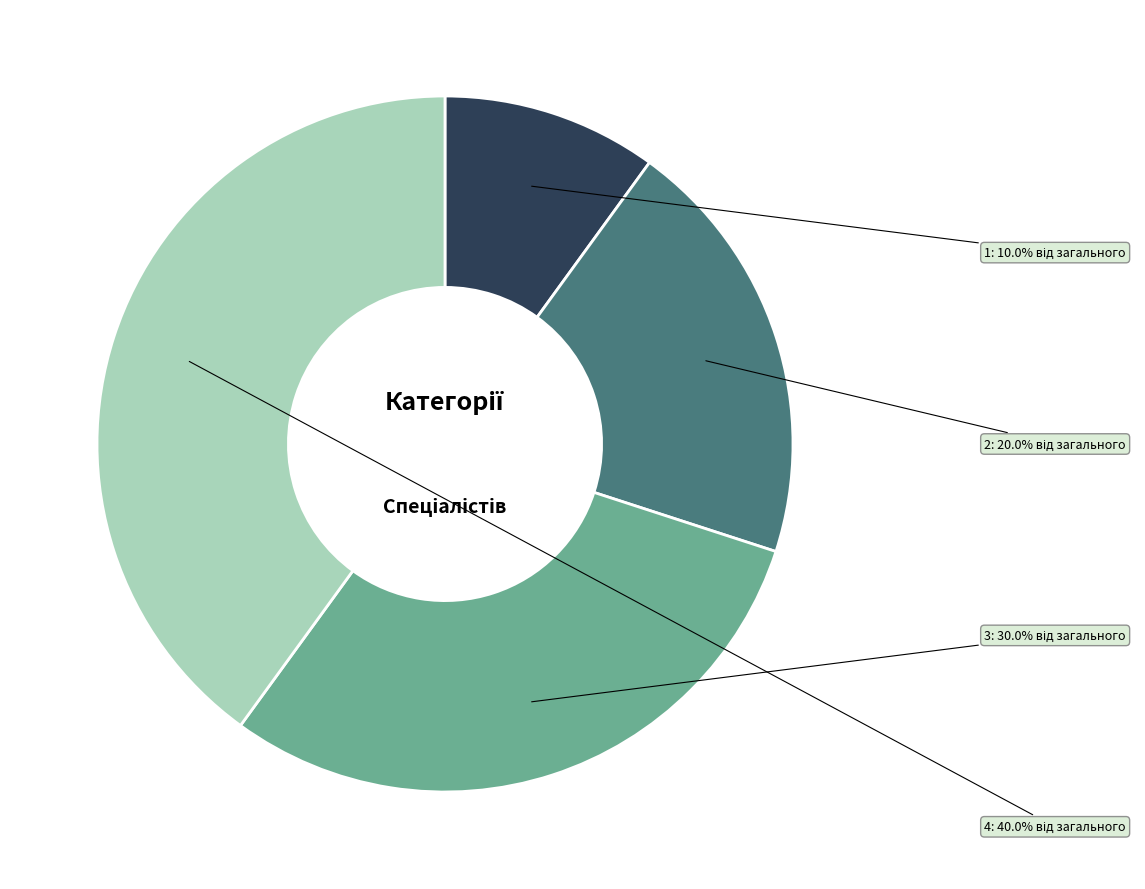

Is there any slice that represents more than half of the pie?

No